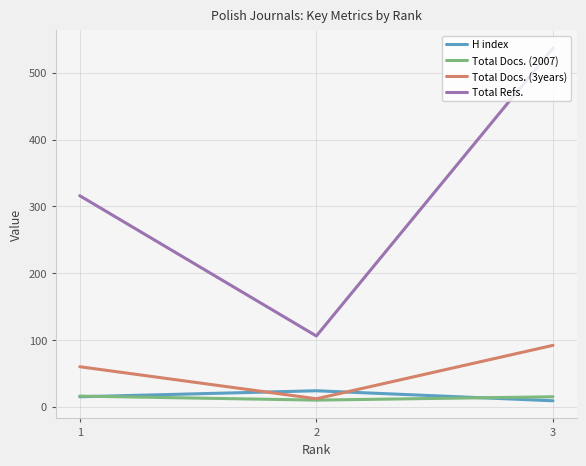

Where does the Total Docs. (2007) series first go above 15?

1